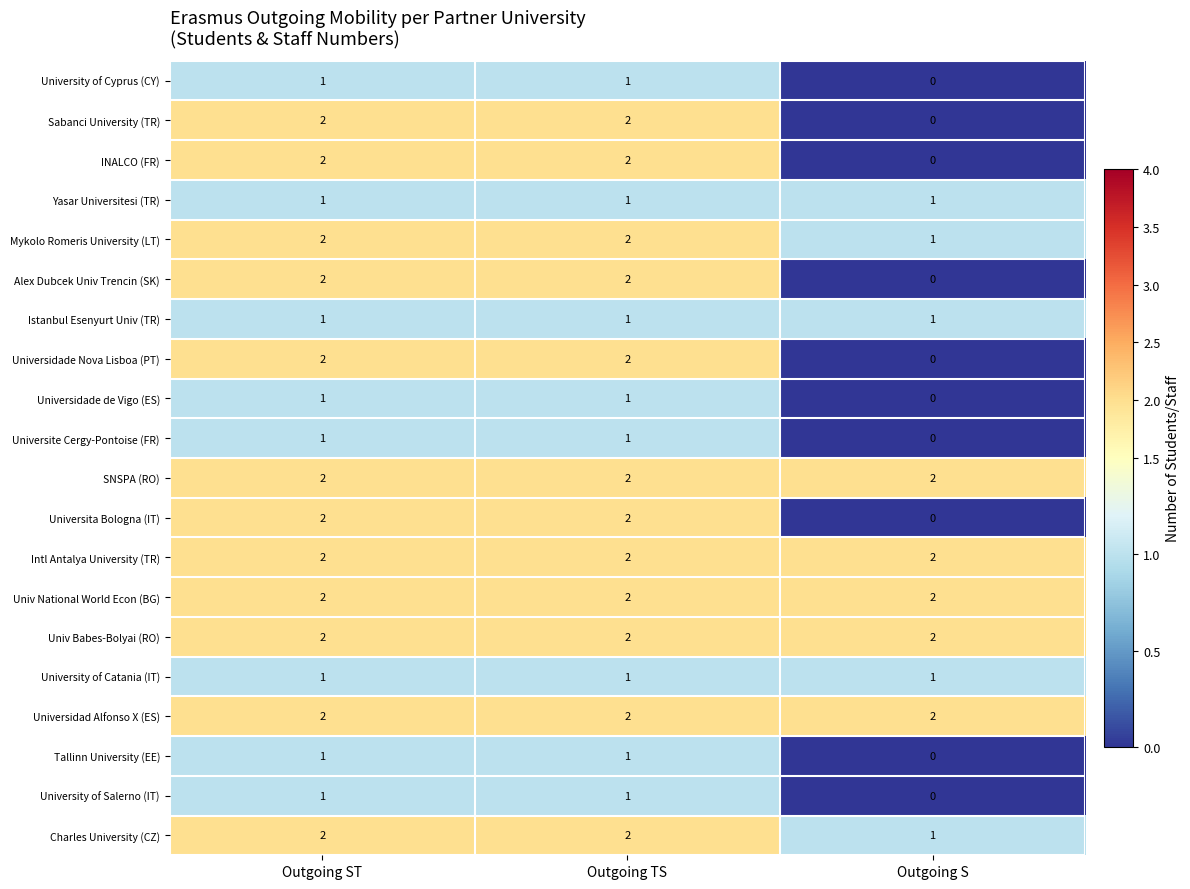

How many series are shown in this chart?

20